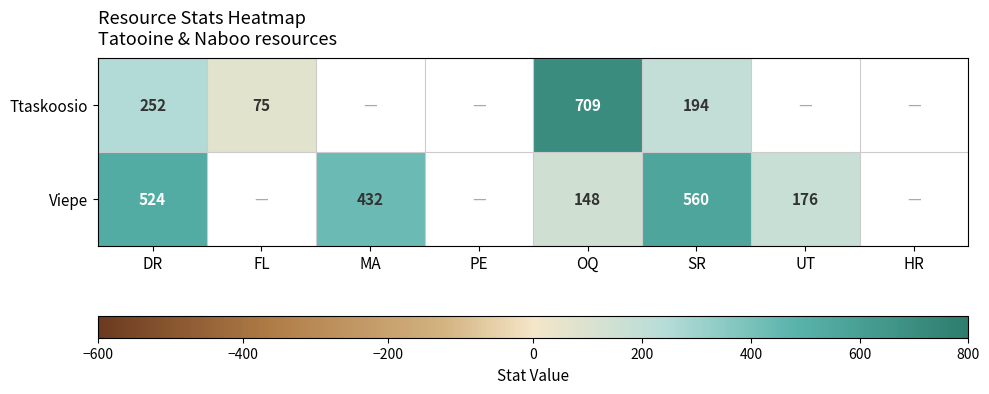

At which category is the sum across all series the highest?

OQ